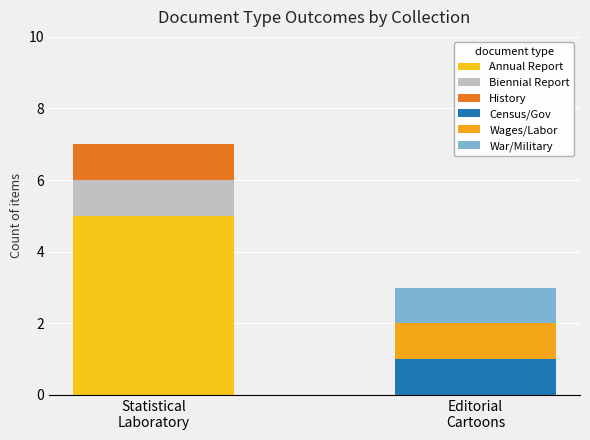

How many Biennial Report values are between 0 and 1?

2